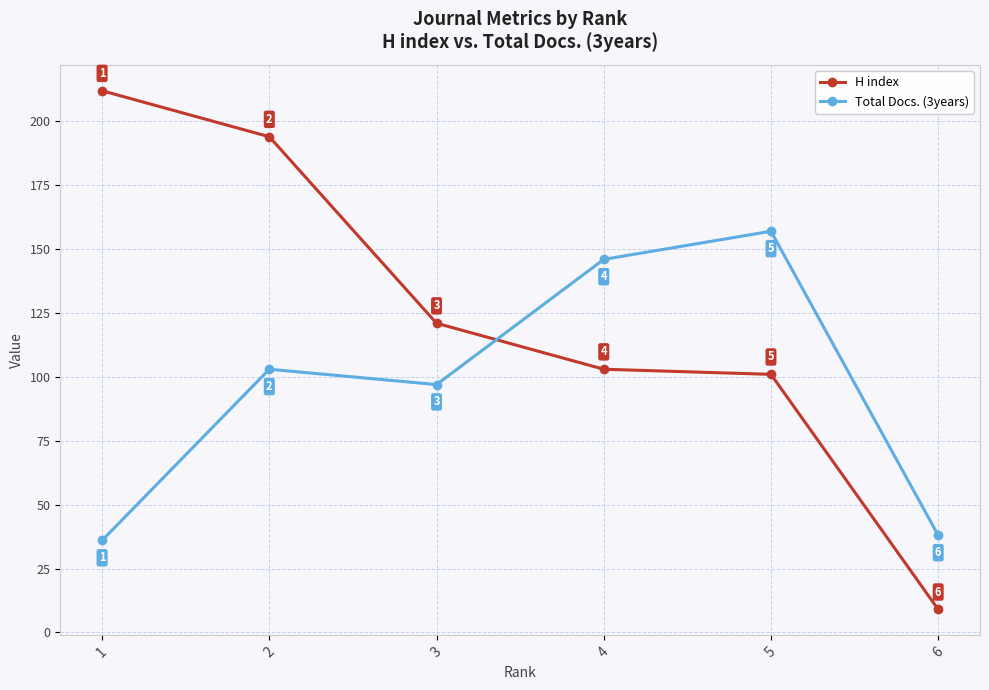

What is the approximate value of Total Docs. (3years) at 4?

146